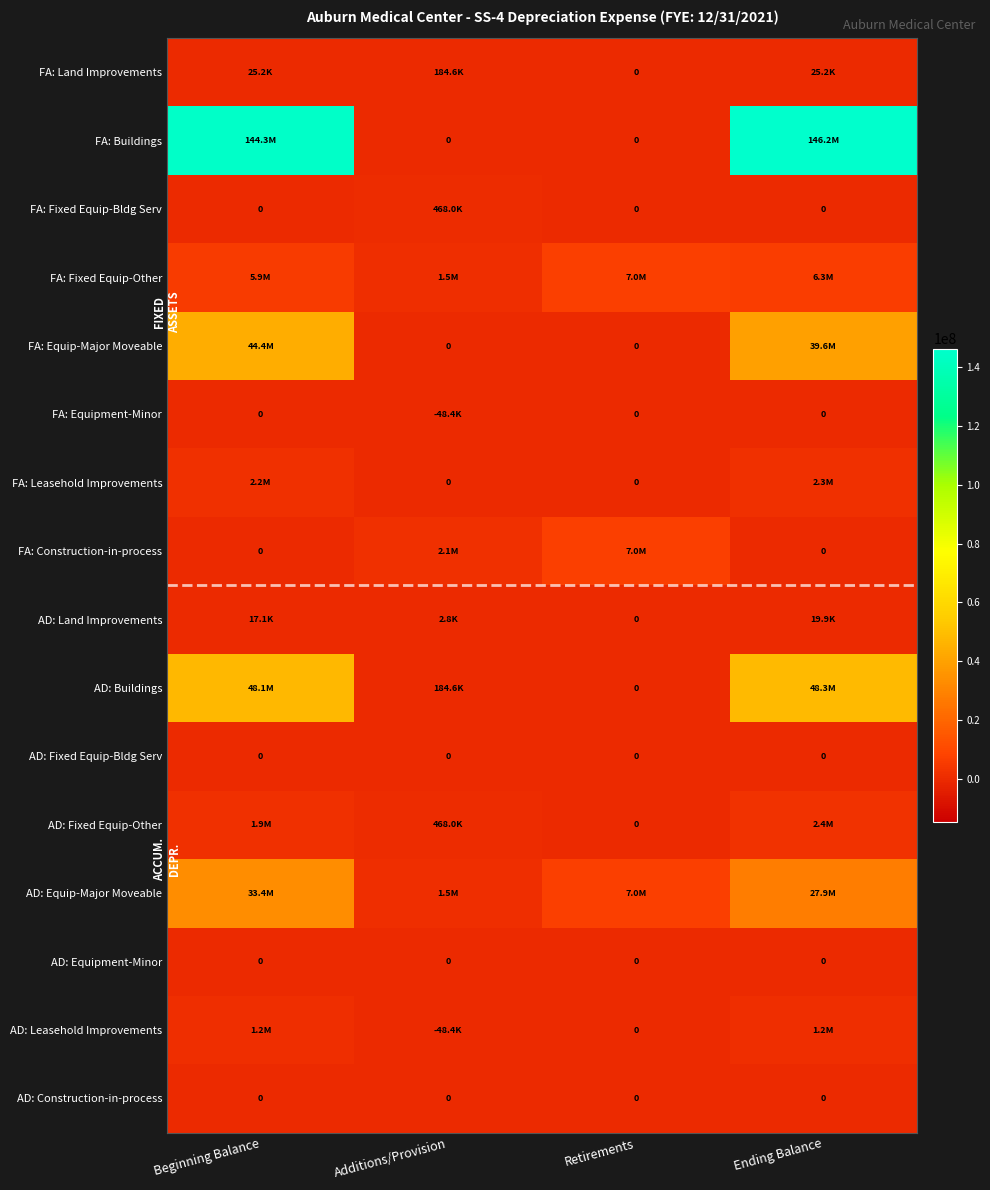

What is the difference between the second highest and minimum values in the FA: Equip-Major Moveable series?

39639722.5